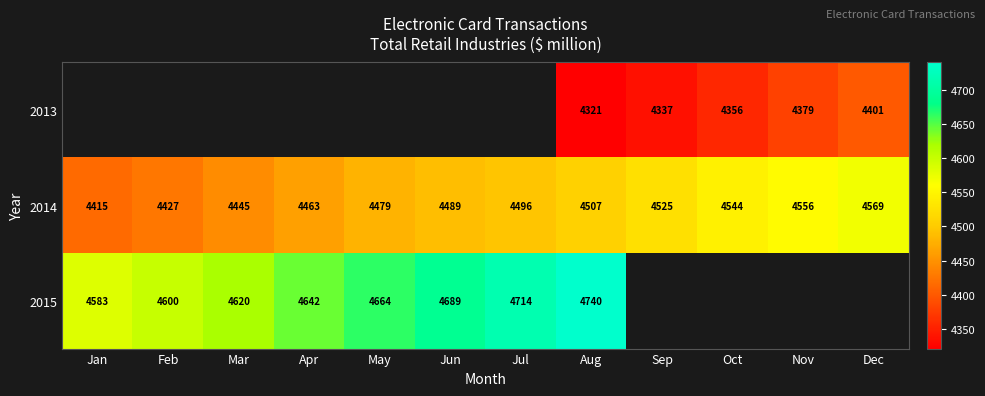

The value of 2015 at Feb is 4600. True or false?

True